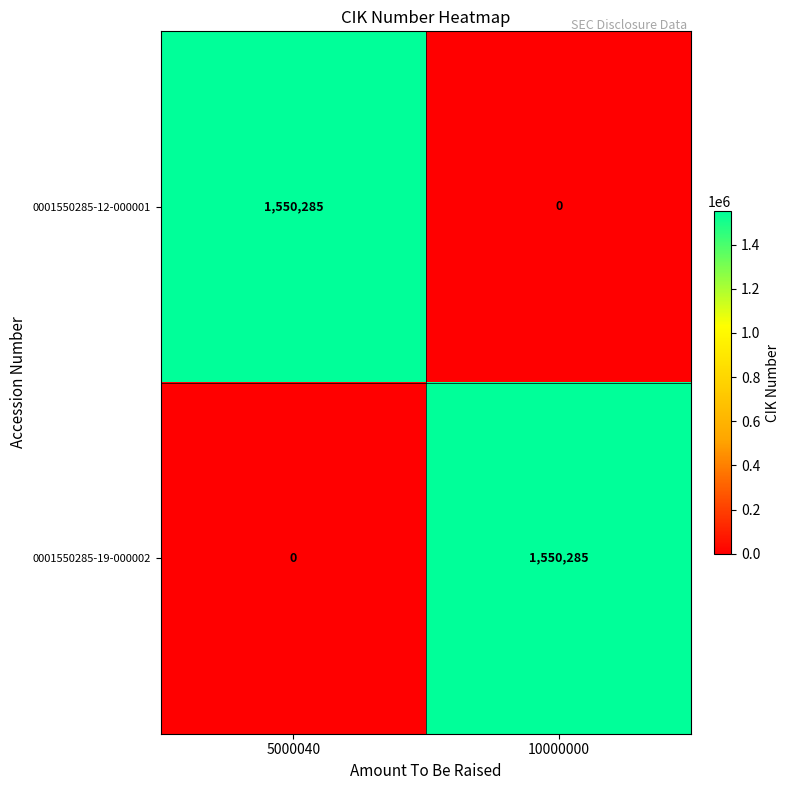

The value of 0001550285-12-000001 at 5000040 is 534310. True or false?

False